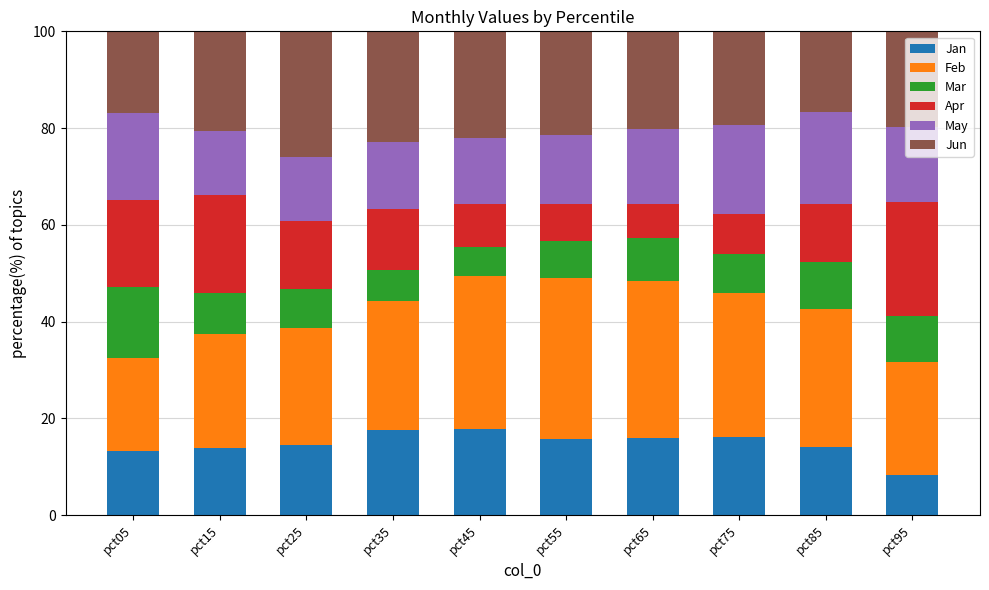

What is the total value across all series at pct55?

100.0